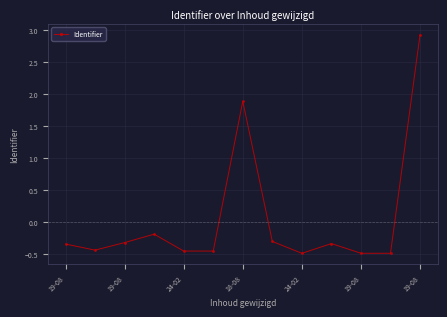

What is the greatest value displayed?

2.9